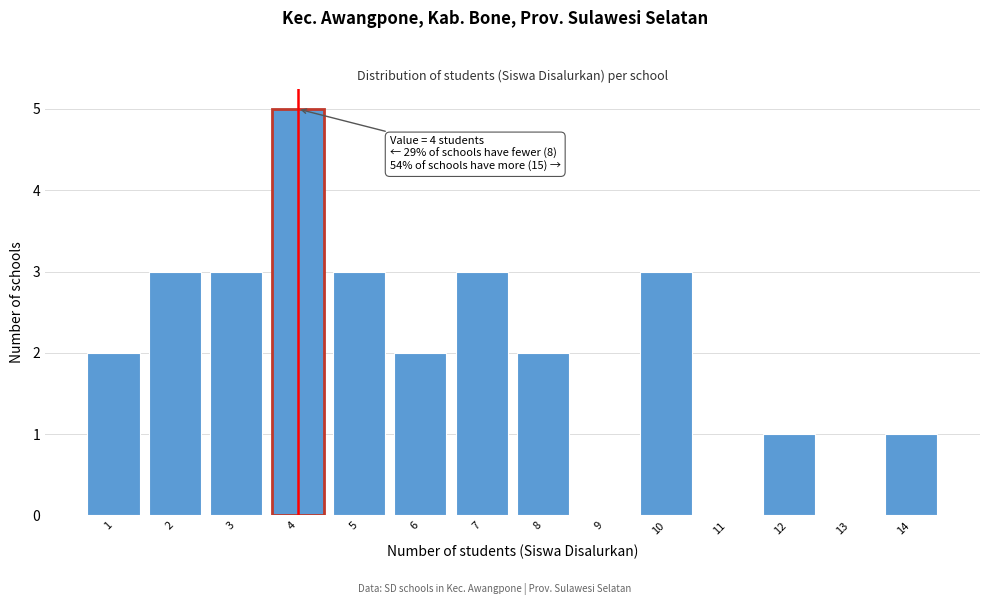

Reading left to right, extract all data points from this chart.

1=2	2=3	3=3	4=5	5=3	6=2	7=3	8=2	9=0	10=3	11=0	12=1	13=0	14=1